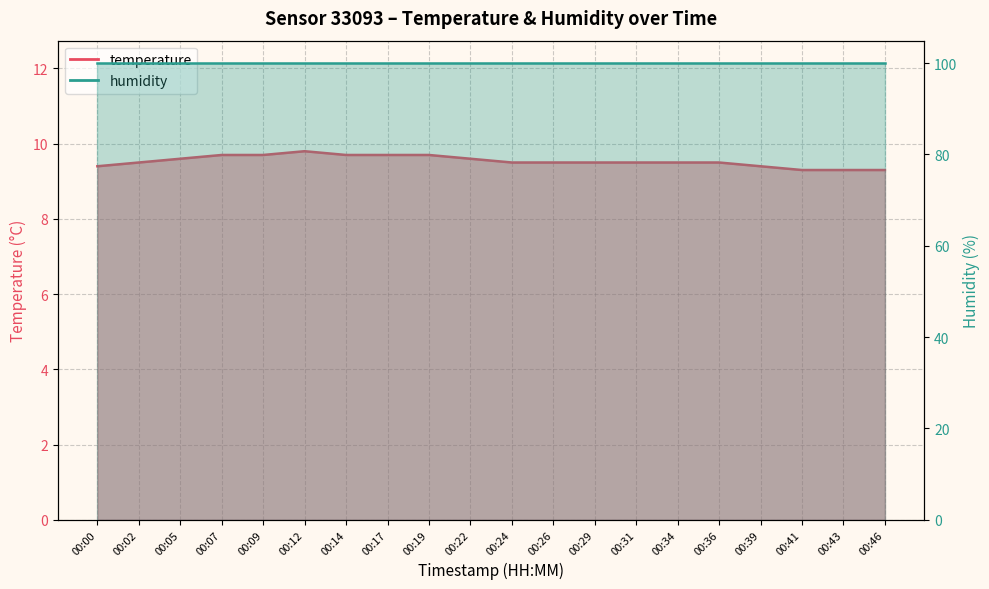

What is the smallest value displayed?

9.3